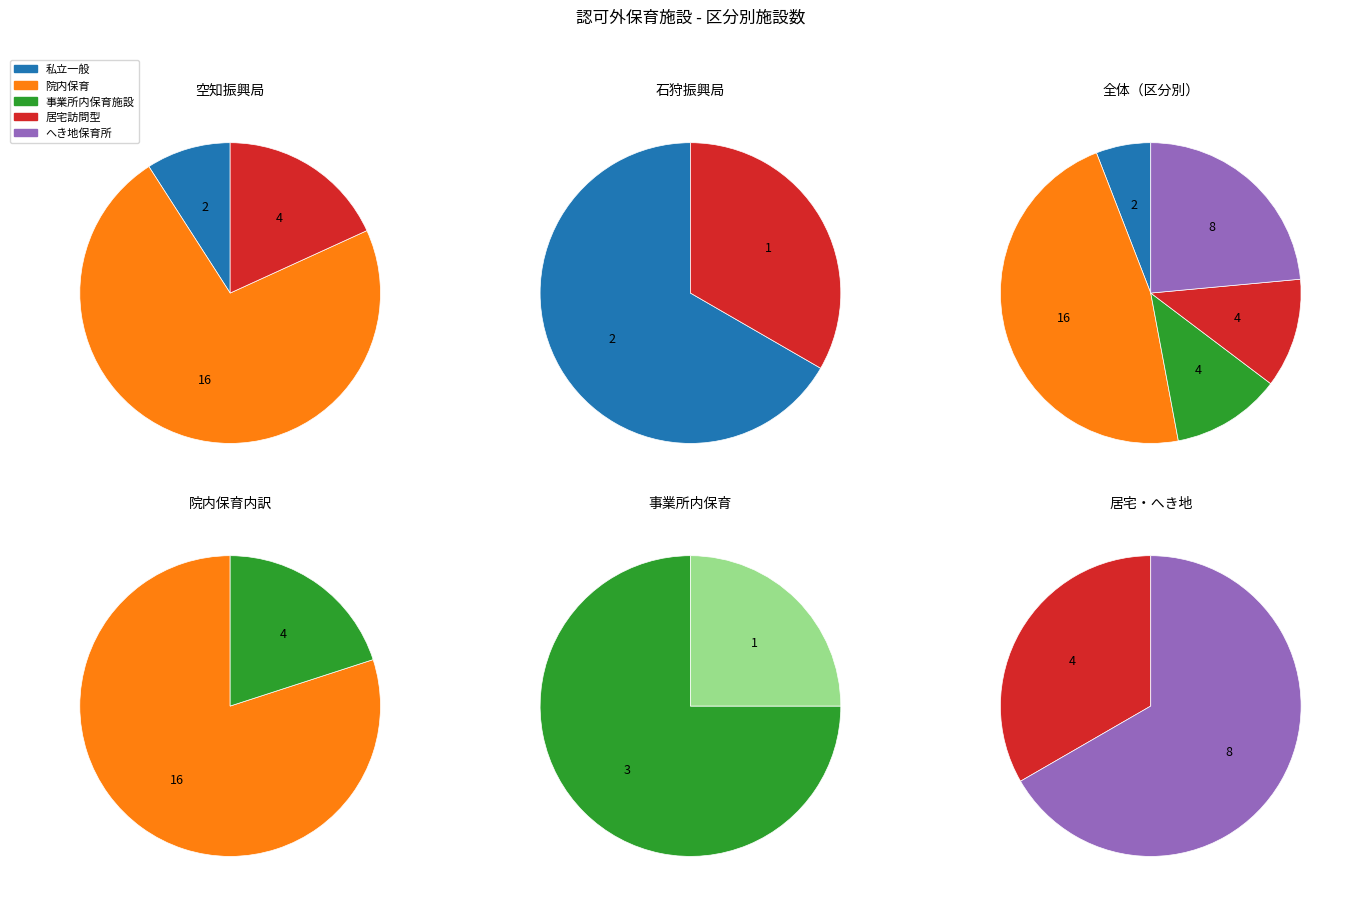

Is 私立一般 the majority of the pie?

No